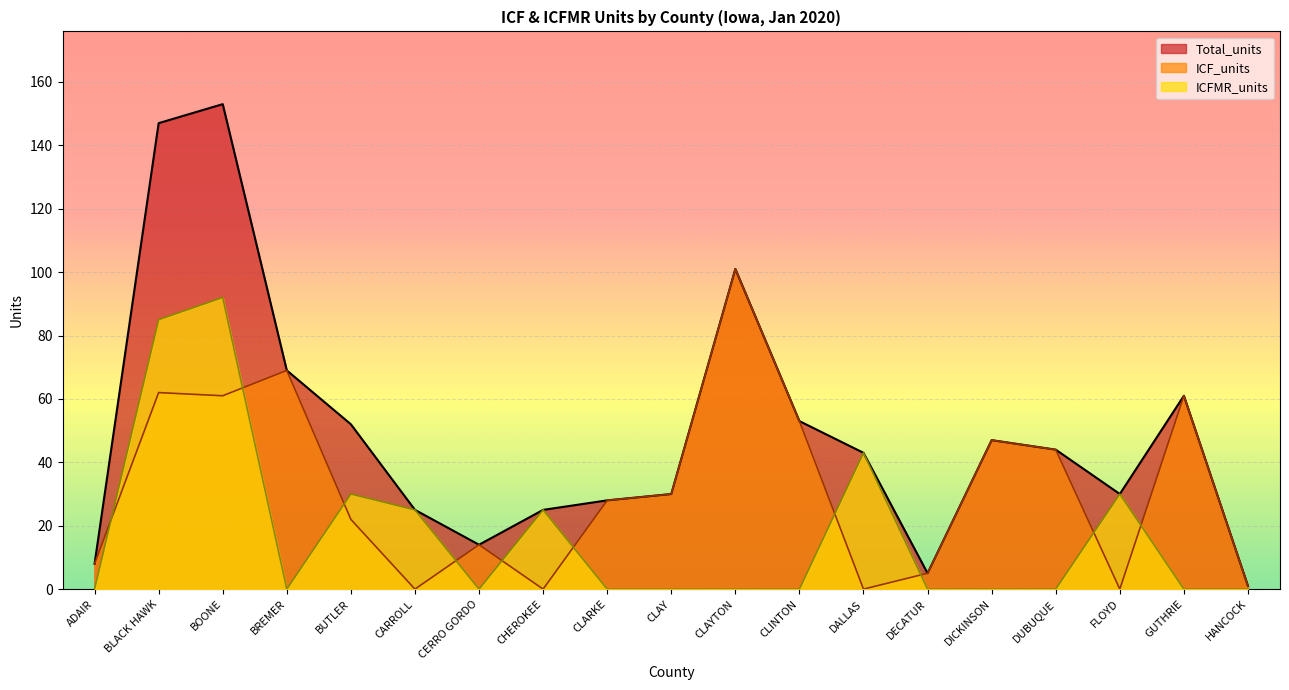

What are all the series names shown in the legend?

Total_units, ICF_units, ICFMR_units